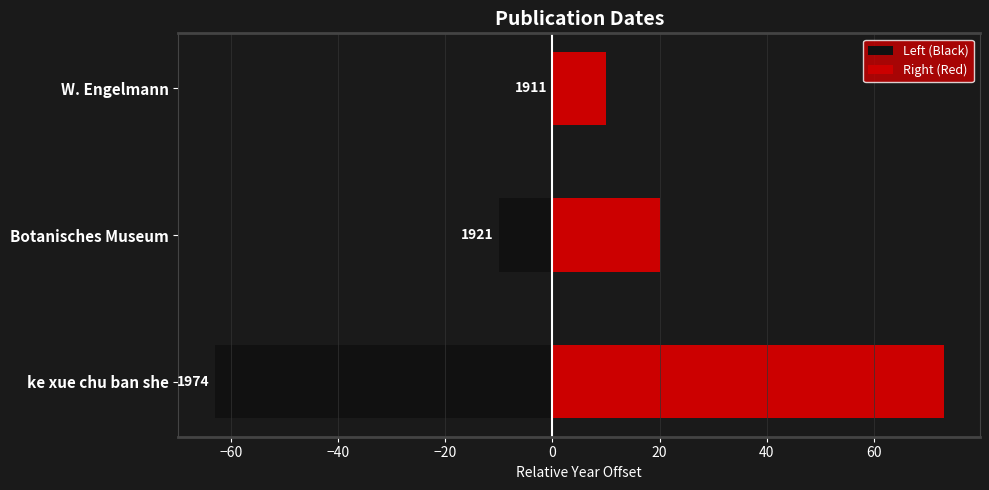

Does the chart contain any negative values?

Yes